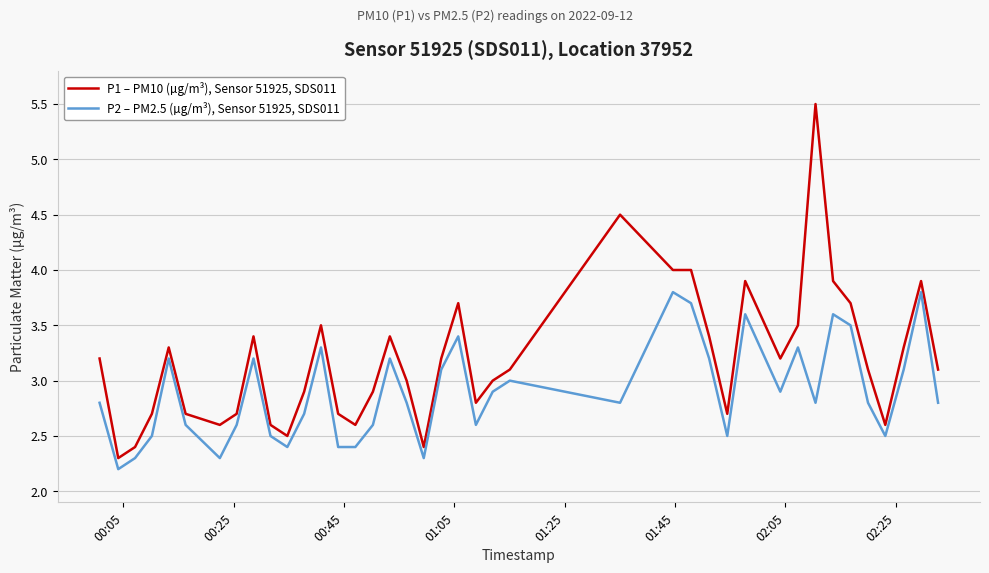

List the series in order of their peak value, lowest first.

P2 – PM2.5 (µg/m³), Sensor 51925, SDS011, P1 – PM10 (µg/m³), Sensor 51925, SDS011